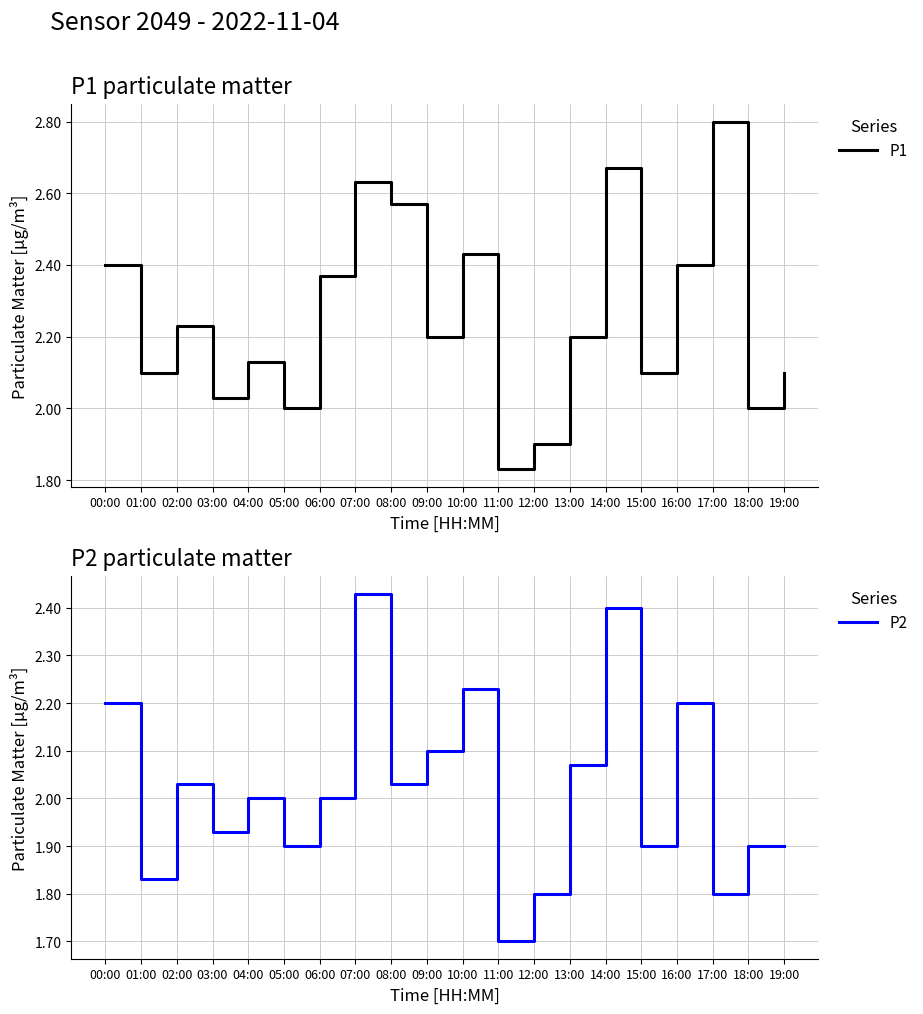

What is the difference between the maximum and minimum values in the P2 series?

0.7